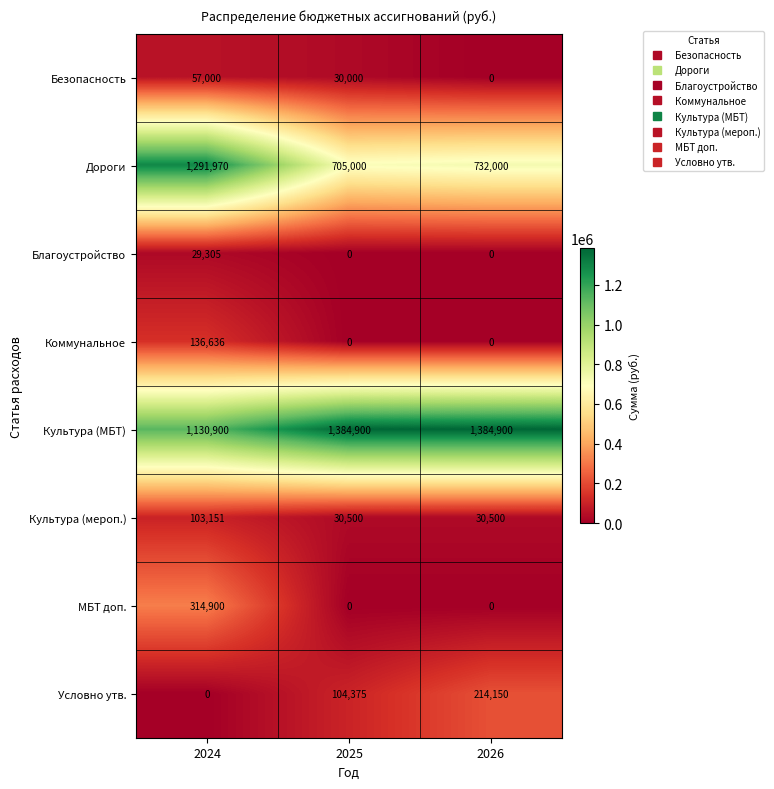

True or false: Дороги has a value of 705000 at 2025.

True